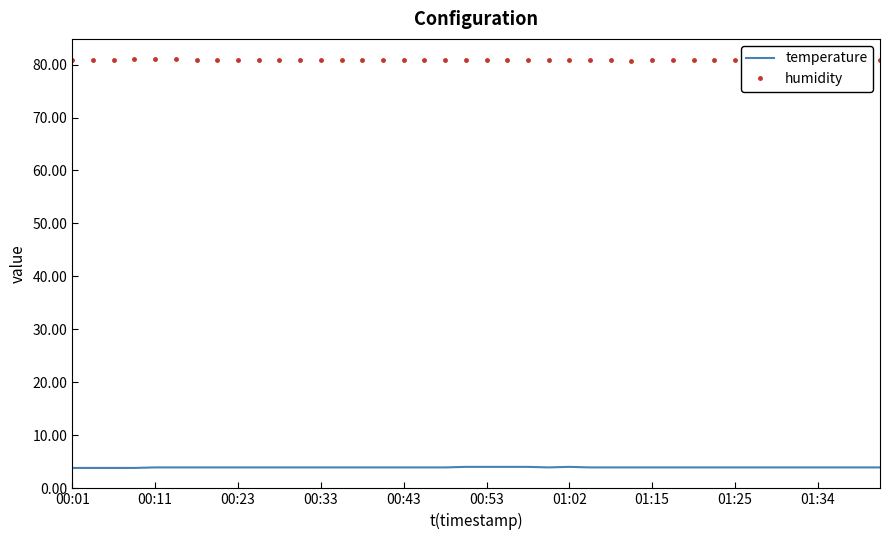

What is the lowest value of the temperature series?

3.8